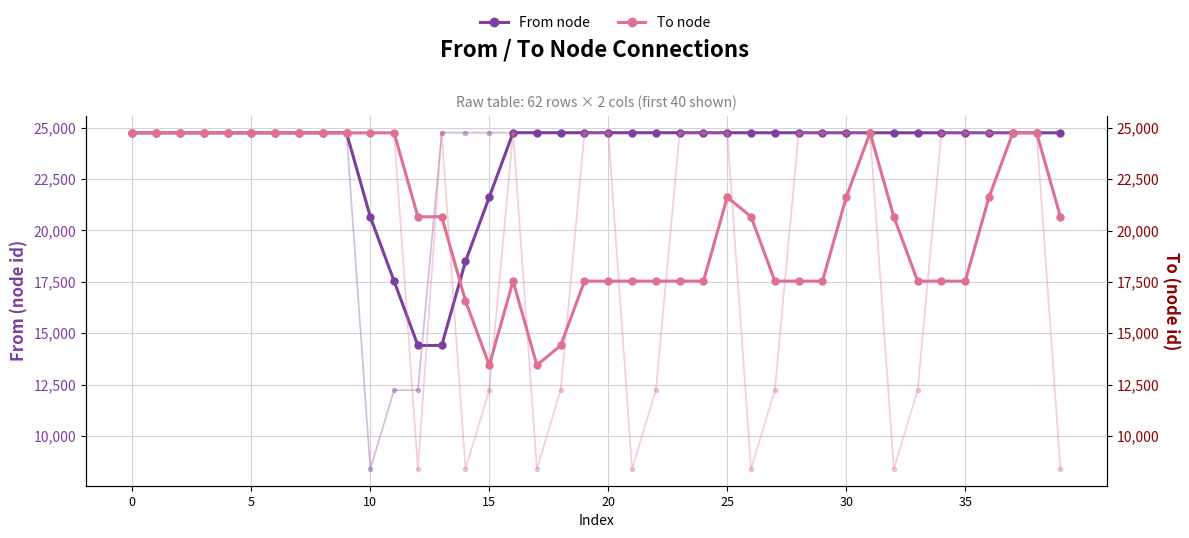

True or false: From node has more than 2 interior local peaks.

False